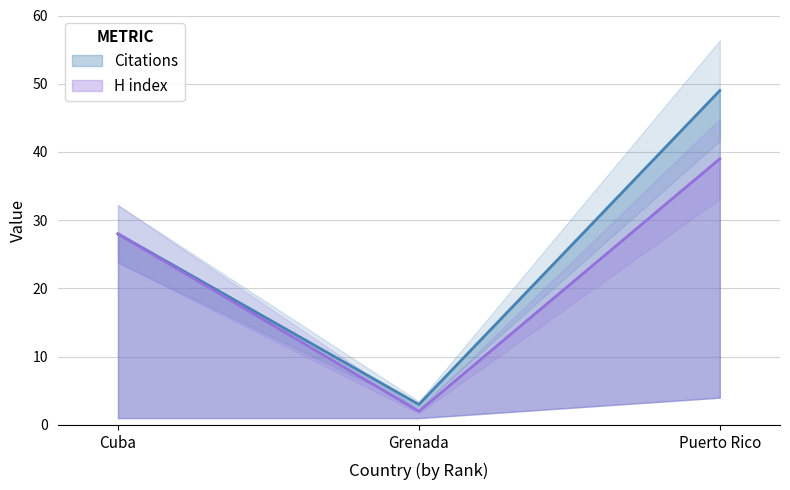

Which series has the largest total across all categories?

Citations